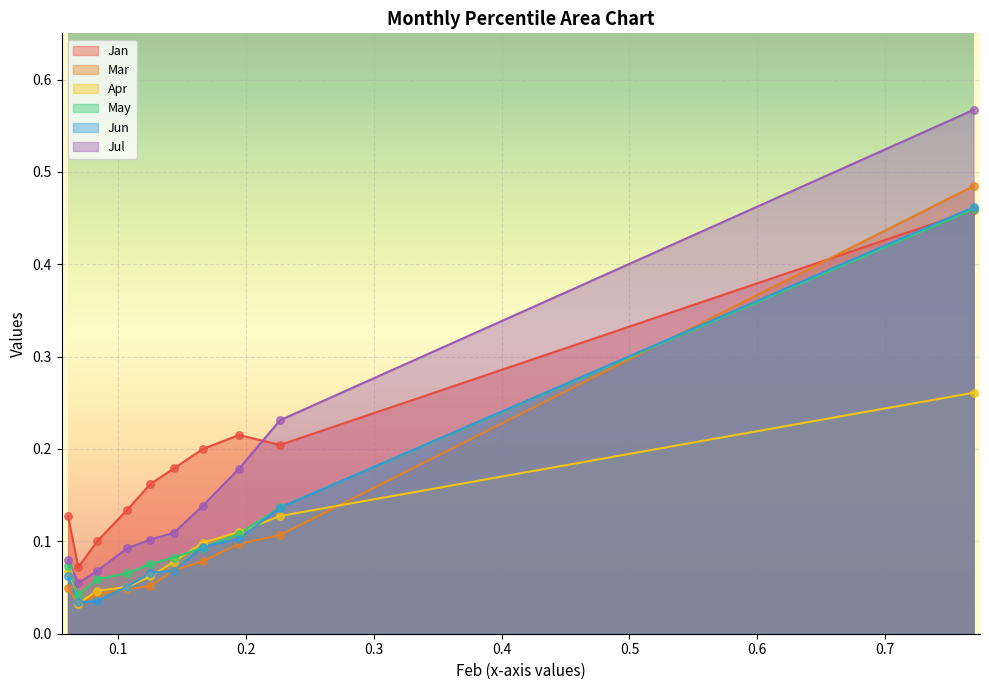

At which category is the sum across all series the highest?

pct95